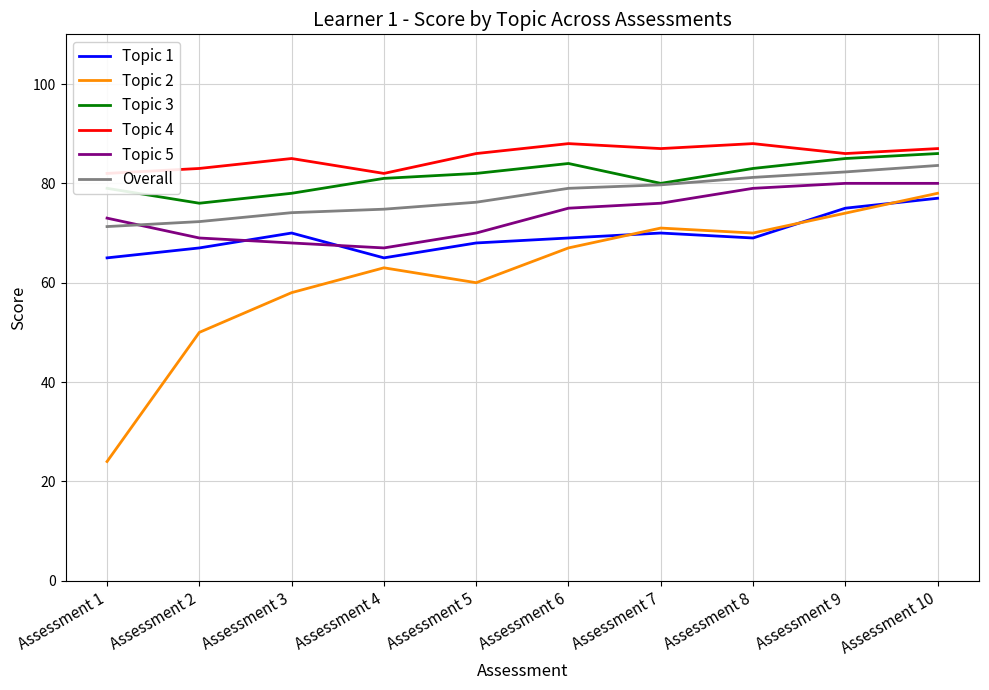

How many lines are shown in the chart?

6